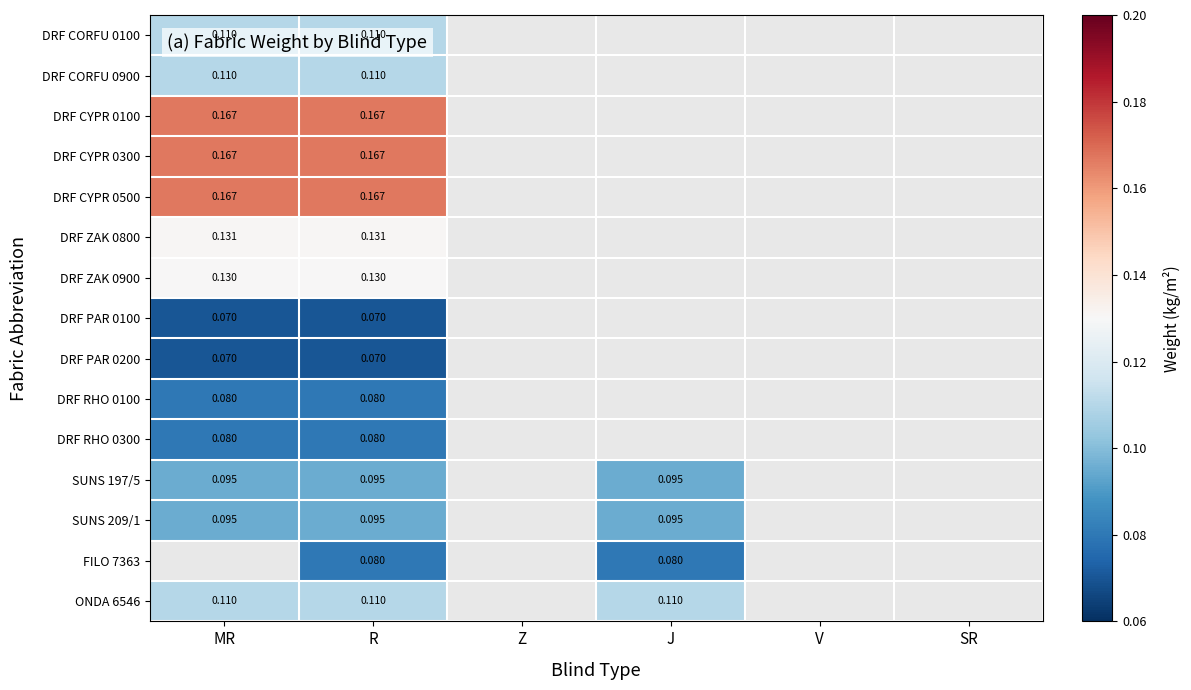

At which label is DRF RHO 0100 closest to 0?

MR